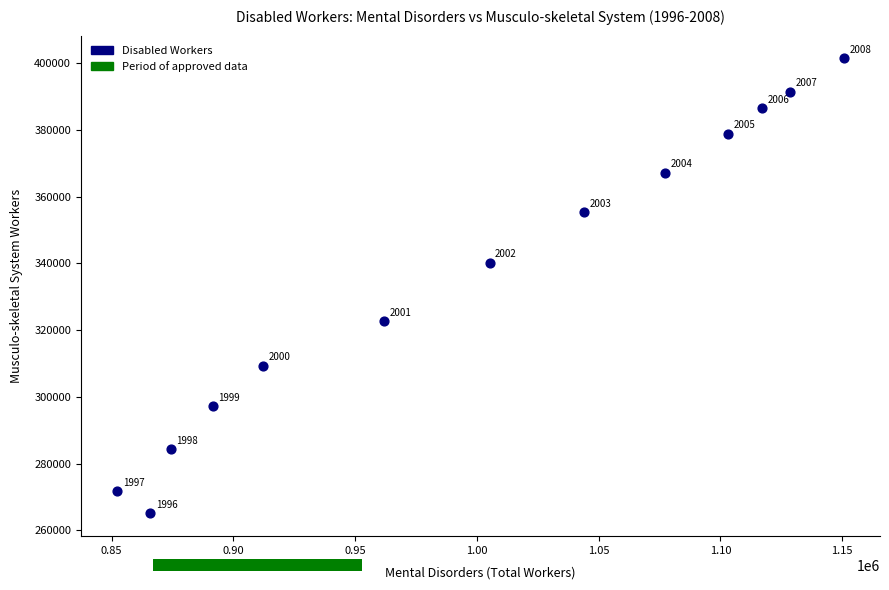

What is the range of X values (max minus min)?

298353